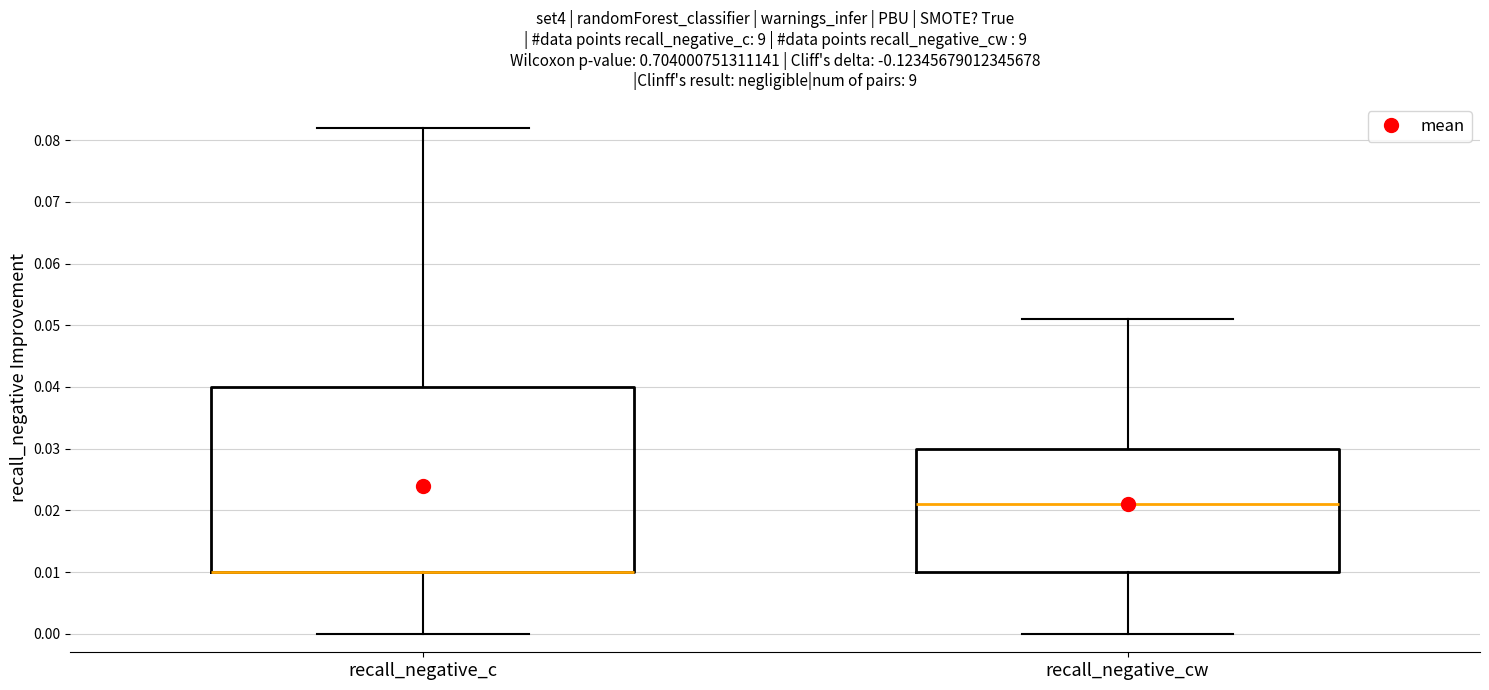

Comparing the boxes themselves (not the whiskers), which one is the tallest?

recall_negative_c